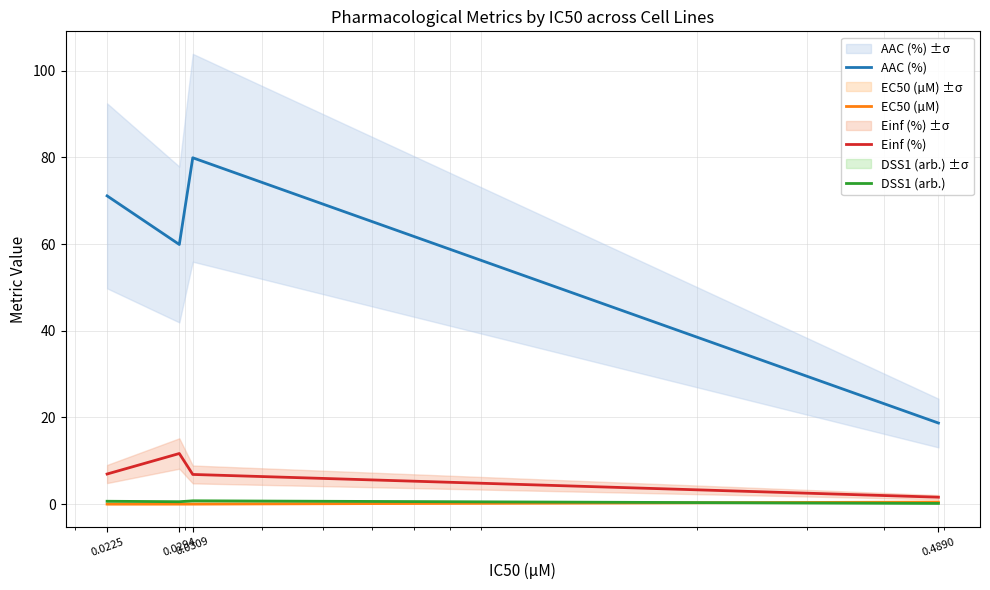

The value of Einf (%) at 0.0294 is 20.4. True or false?

False